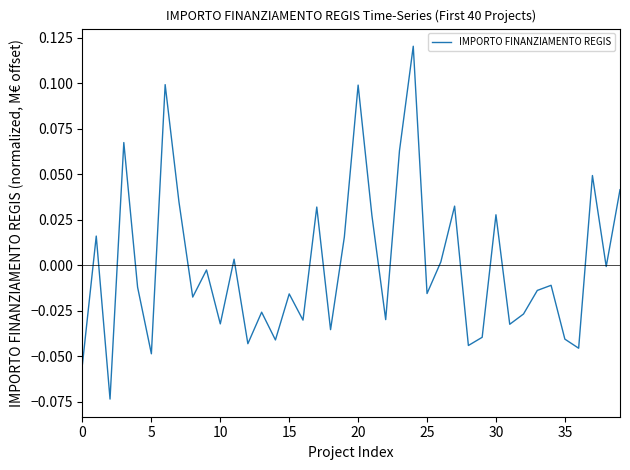

What is the difference between the second highest and minimum values?

0.2